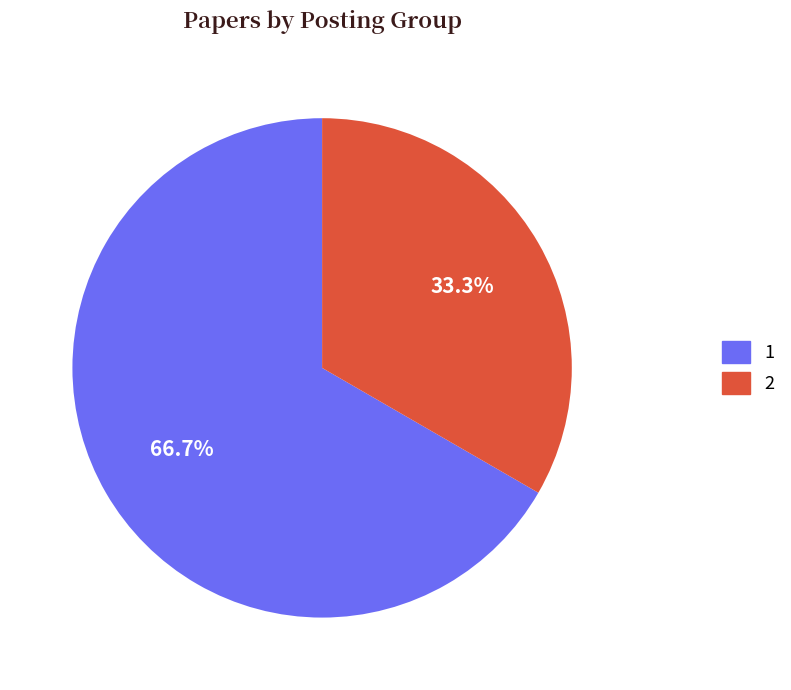

Does any single category account for the majority?

Yes